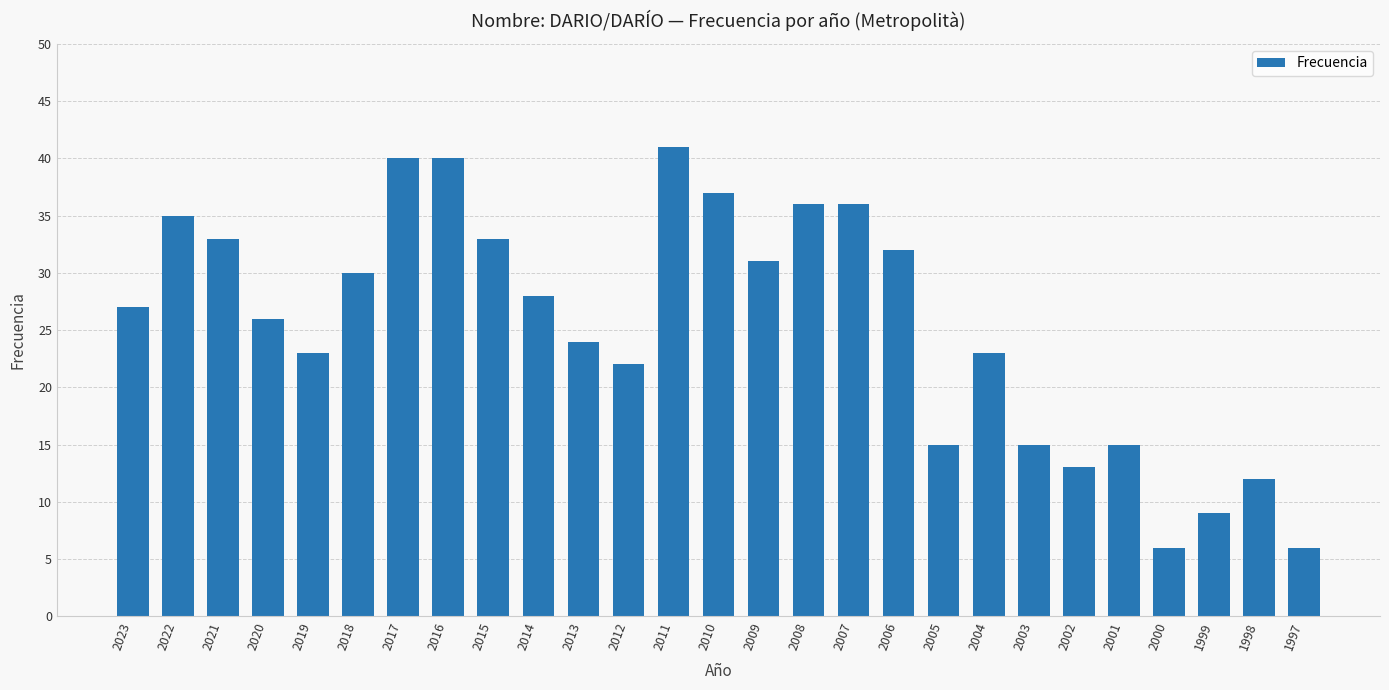

Count the number of categories in the chart.

27